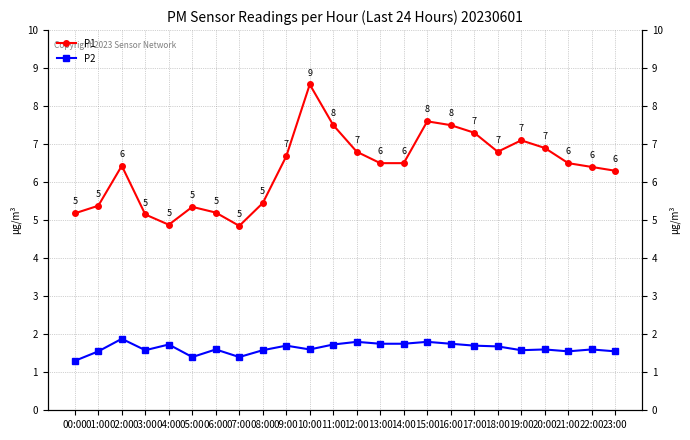

Rank the series at 06:00 from highest to lowest value.

P1, P2